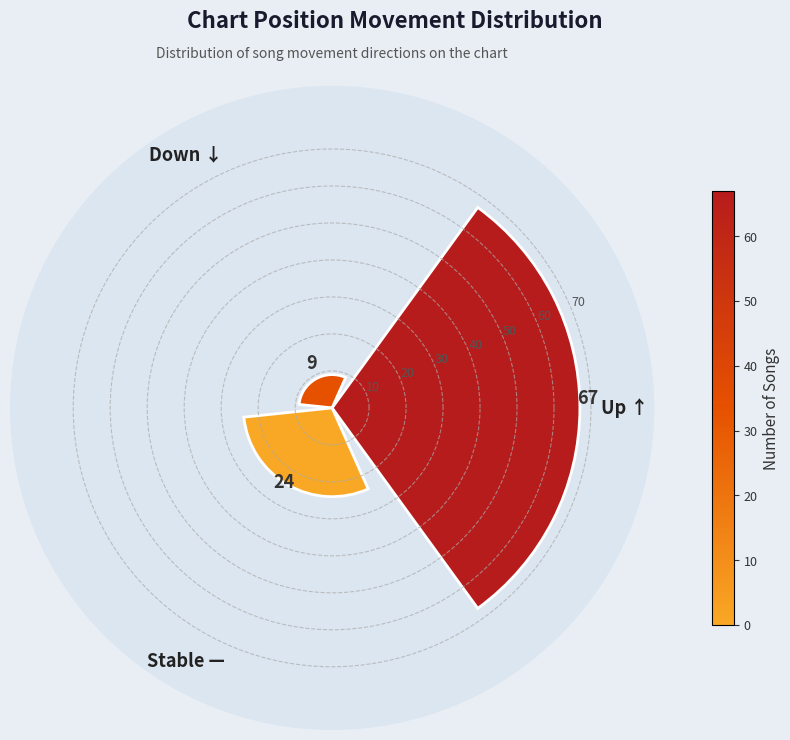

Count the number of data series in this chart.

1